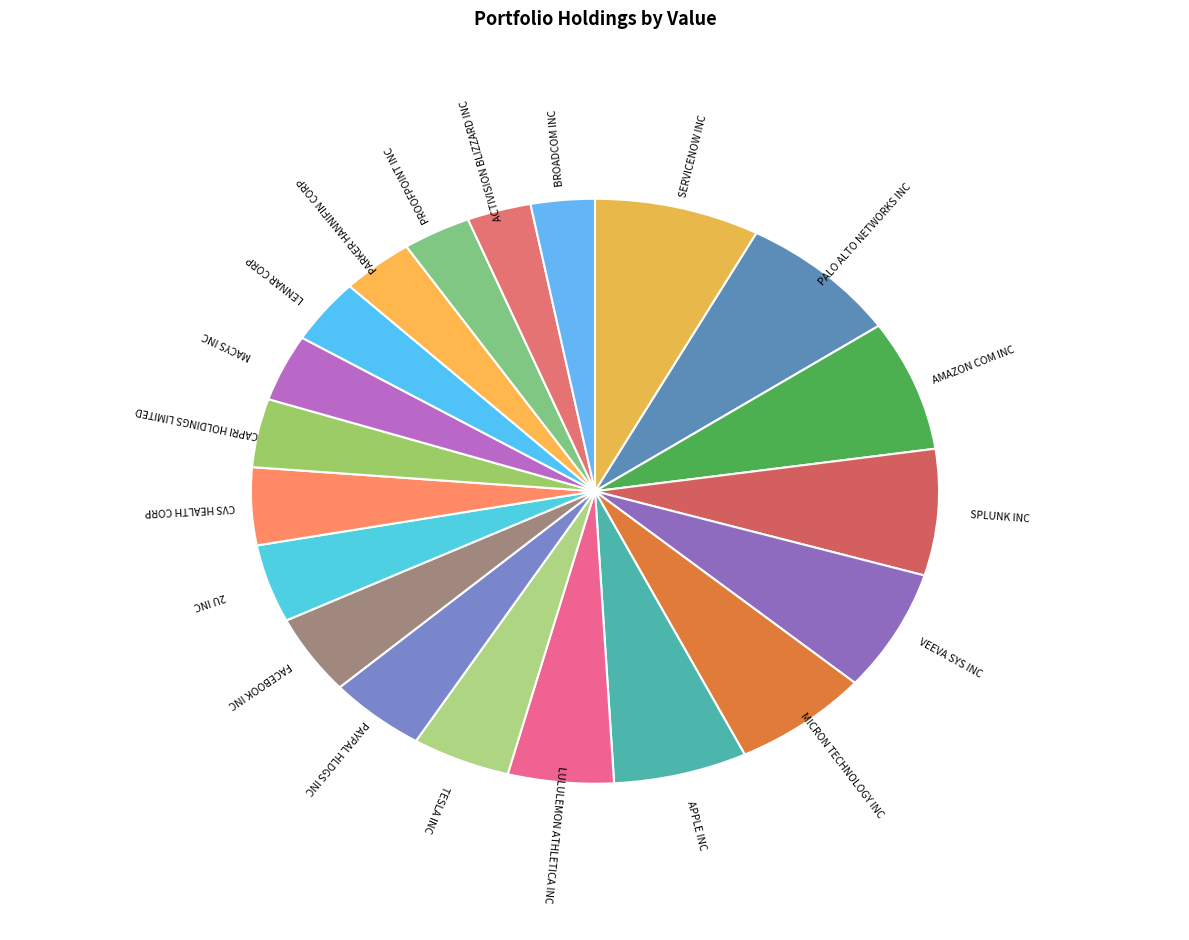

Which has a higher value, FACEBOOK INC or PARKER HANNIFIN CORP?

FACEBOOK INC